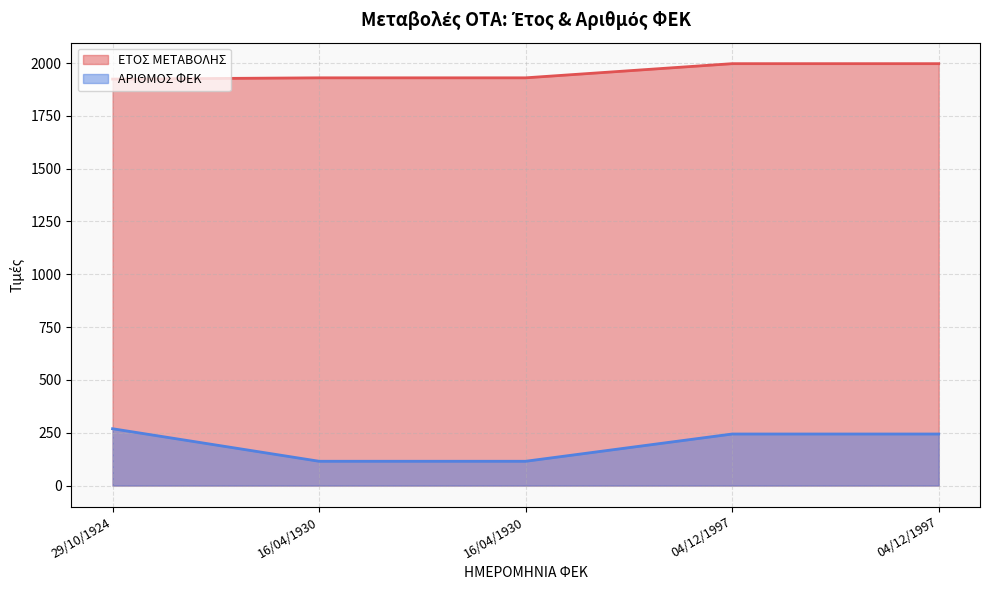

What is the label of the 4th point from the left?

04/12/1997